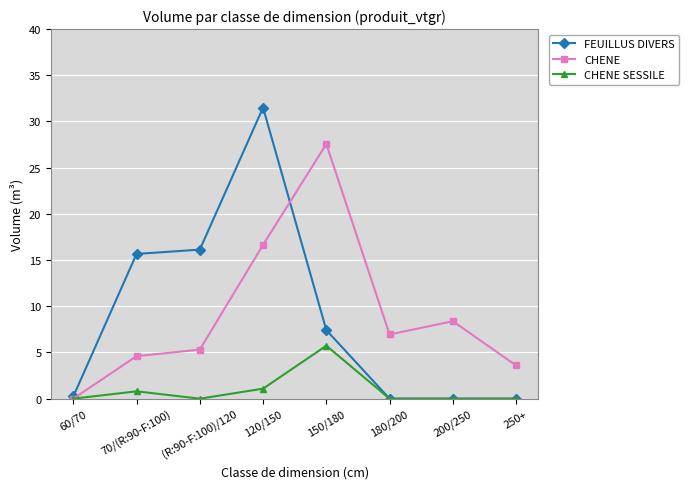

What is the label of the 1st point from the left?

60/70